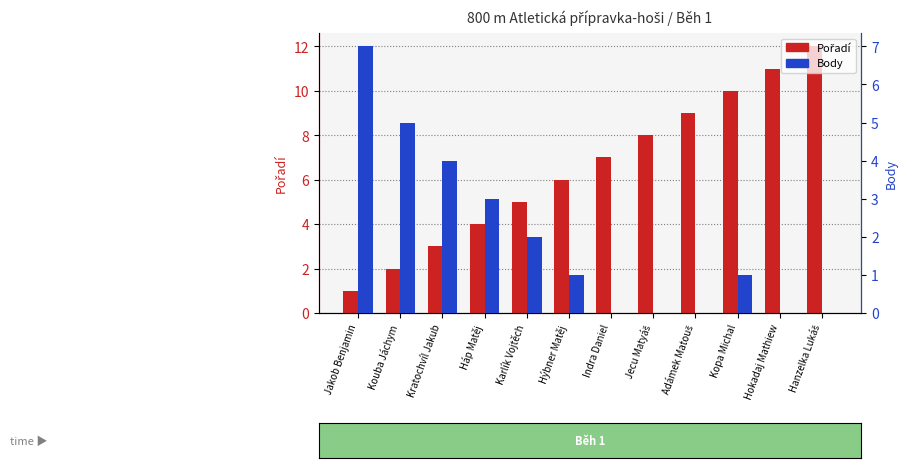

What are all the series names shown in the legend?

Pořadí, Body